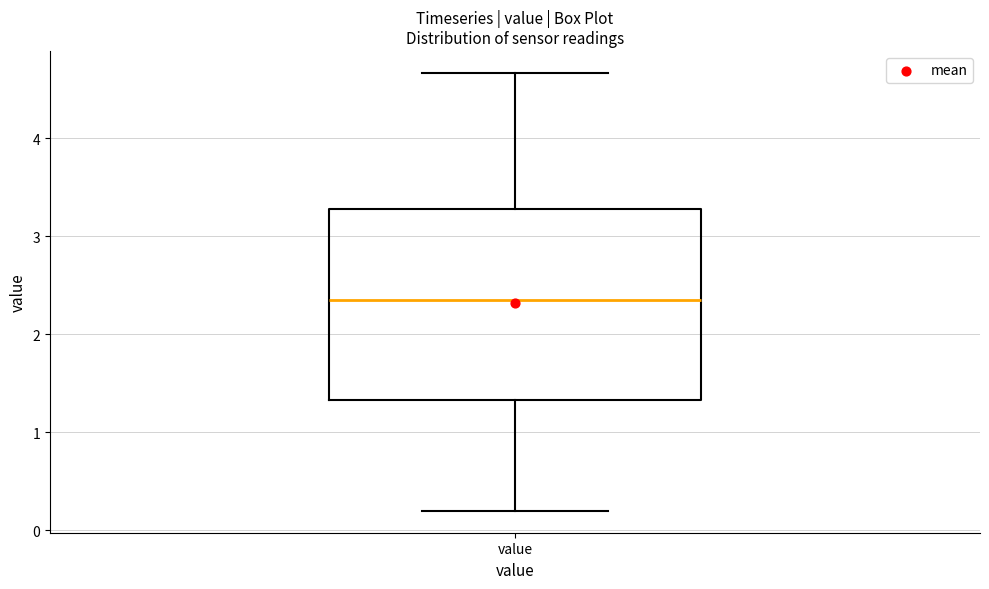

Transcribe this box plot: give where the median line is, the range the box spans, and where the two whiskers end, as read against the y-axis. The values are not printed on the chart, so give them approximately, as read against the axis.

median 2.4, box 1.3 to 3.3, whiskers 0.2 to 4.7